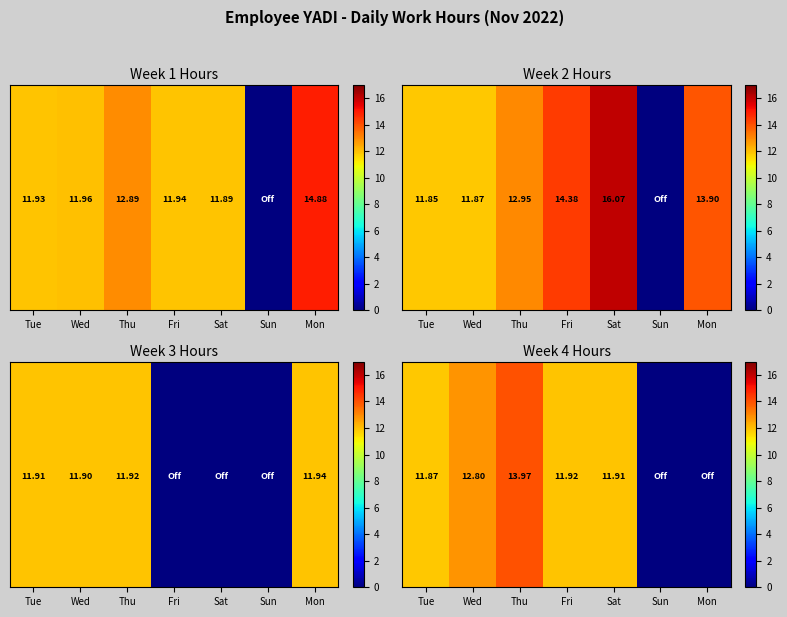

What is the maximum value shown in the chart?

16.1